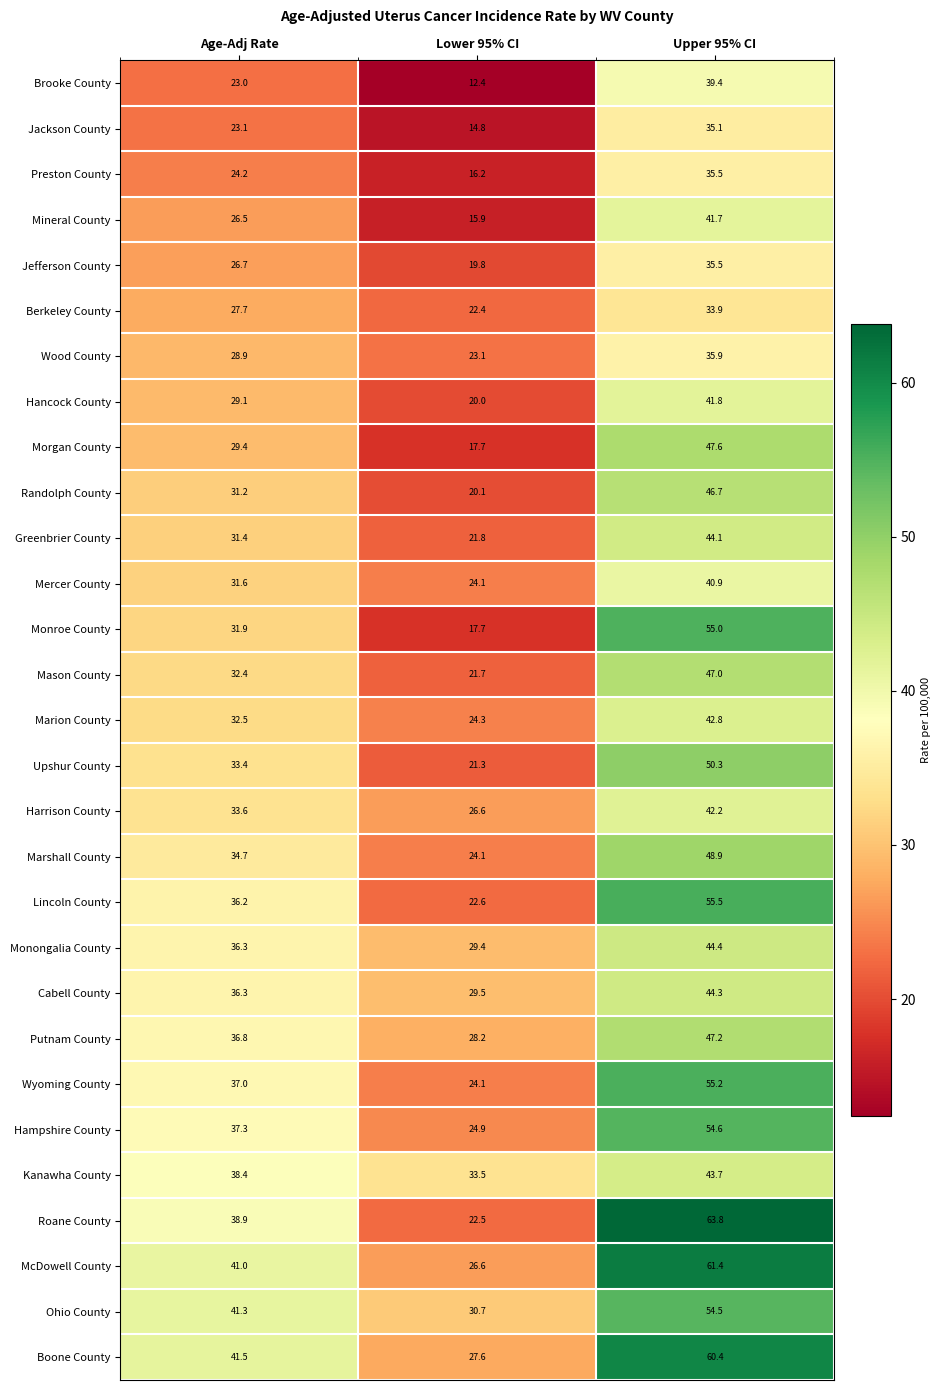

What is the total value across all series at Lower 95% CI?

663.6